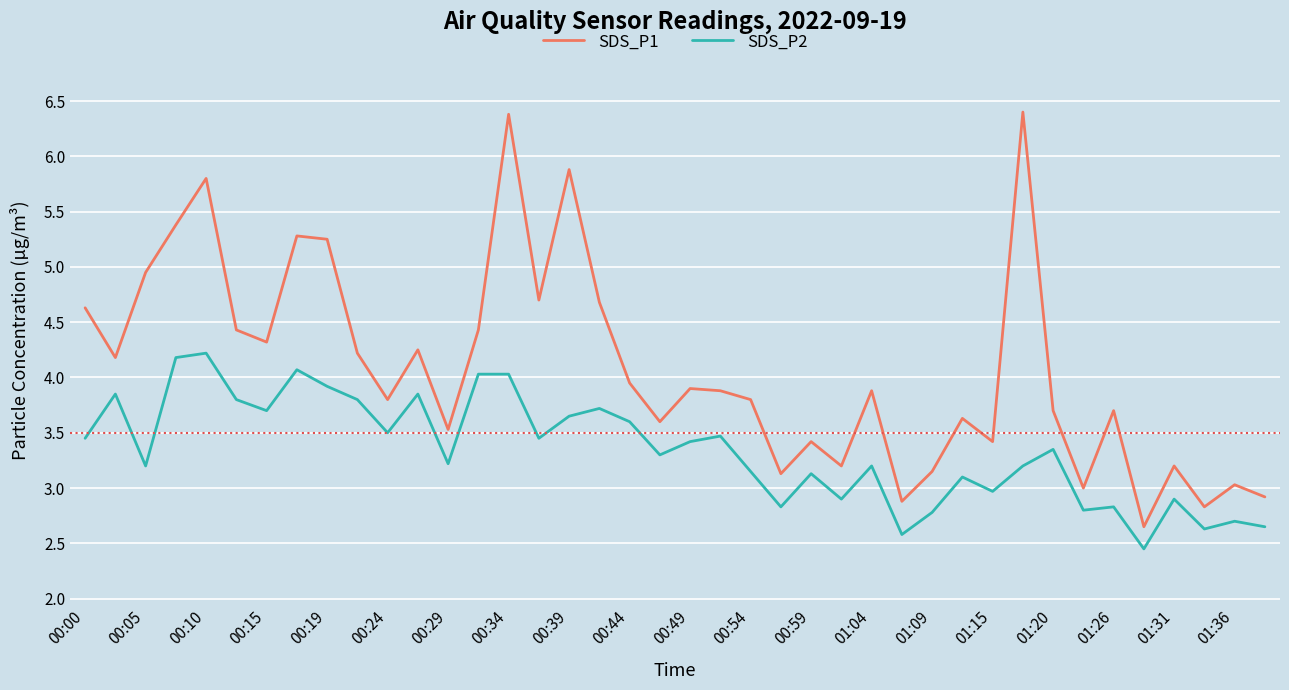

What is the average value of the SDS_P2 series?

3.3